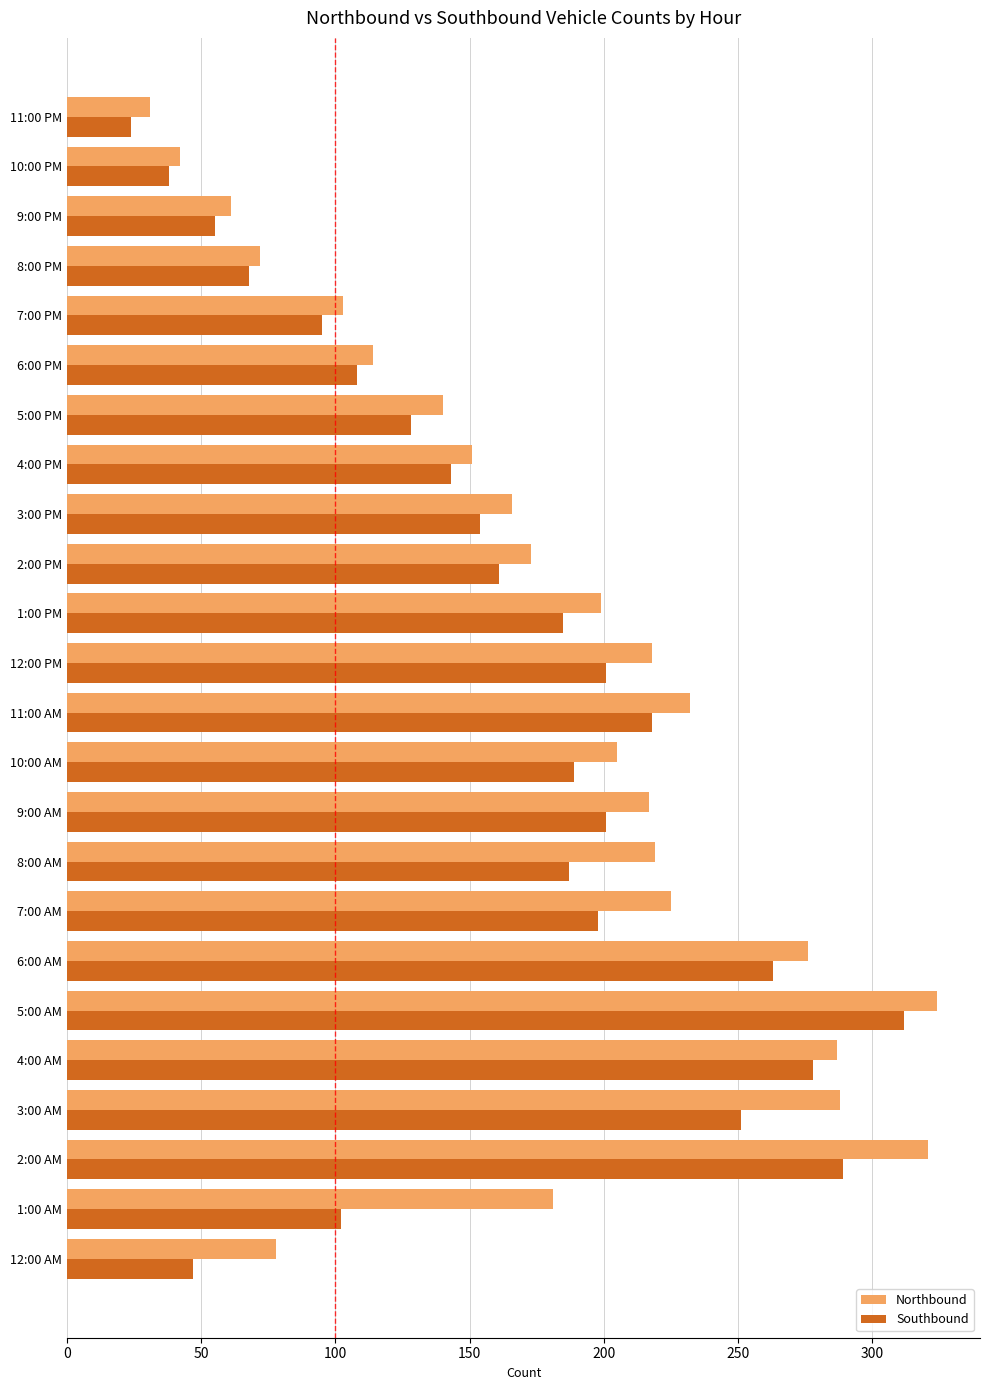

What is the spread (max minus min) of values at 8:00 PM?

4